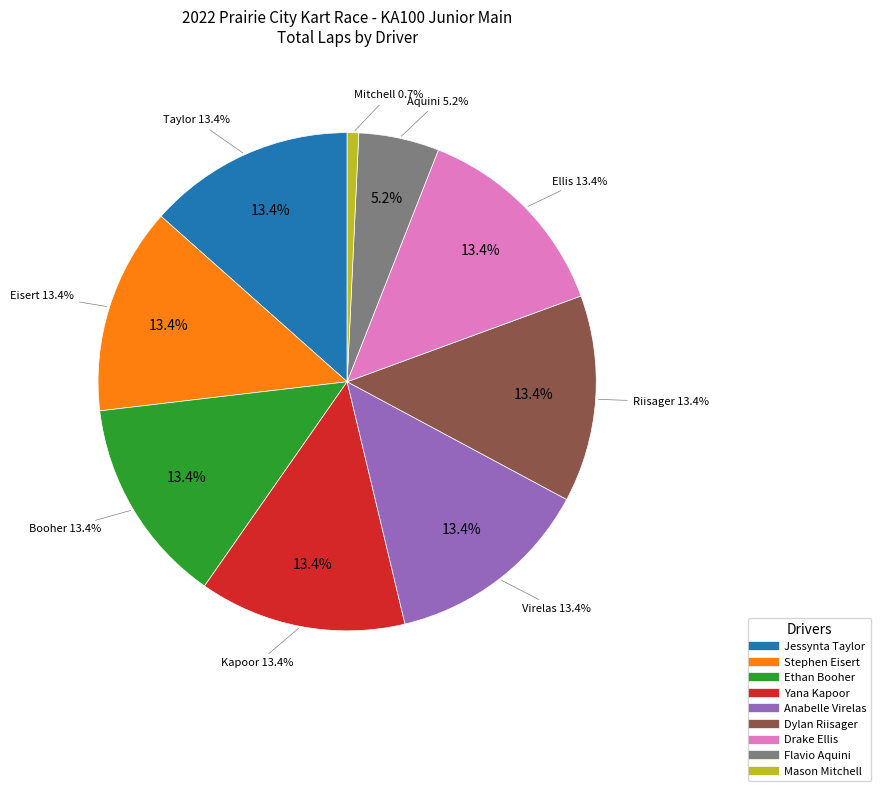

What percentage is the Jessynta Taylor slice, to the nearest percent?

13%